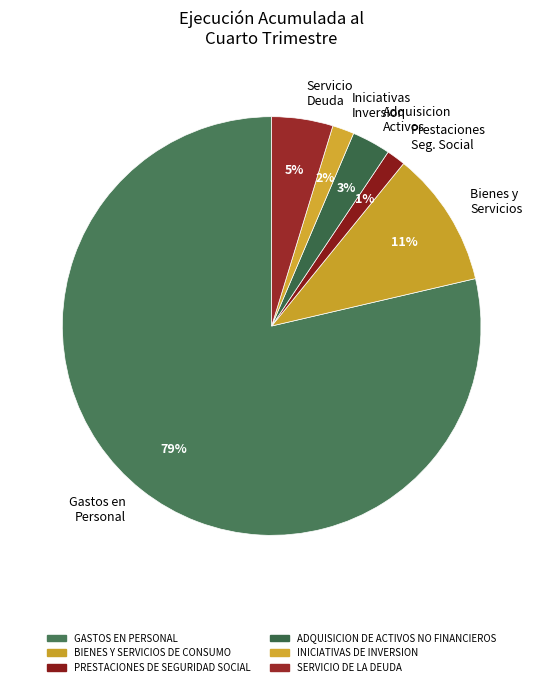

What percentage is the Prestaciones Seg. Social slice, to the nearest percent?

1%